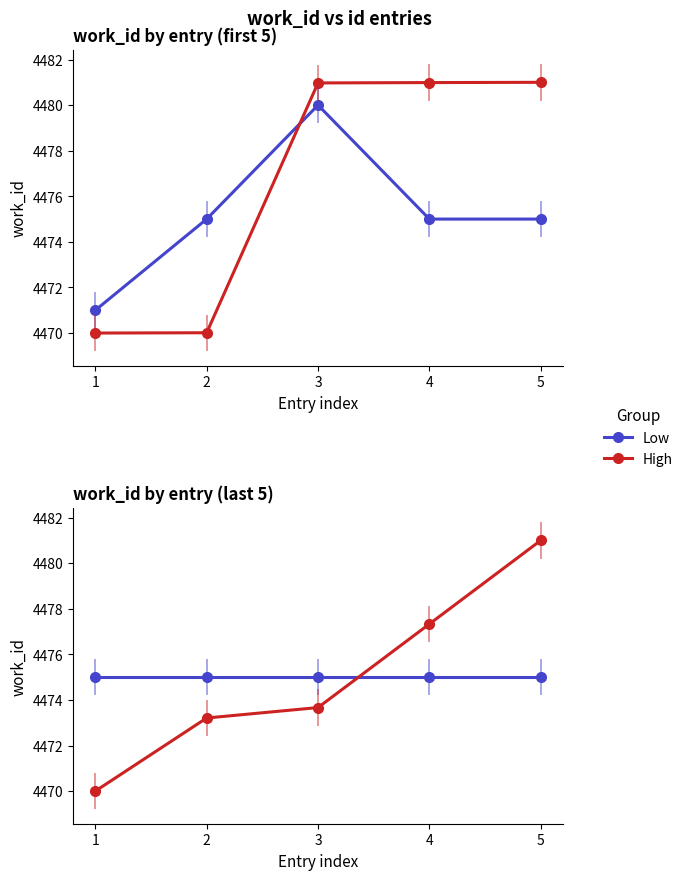

Reading right to left, transcribe all the data shown in this chart.

Low: 4475.0	4475.0	4475.0	4475.0	4475.0
High: 4481.0	4477.3	4473.7	4473.2	4470.0